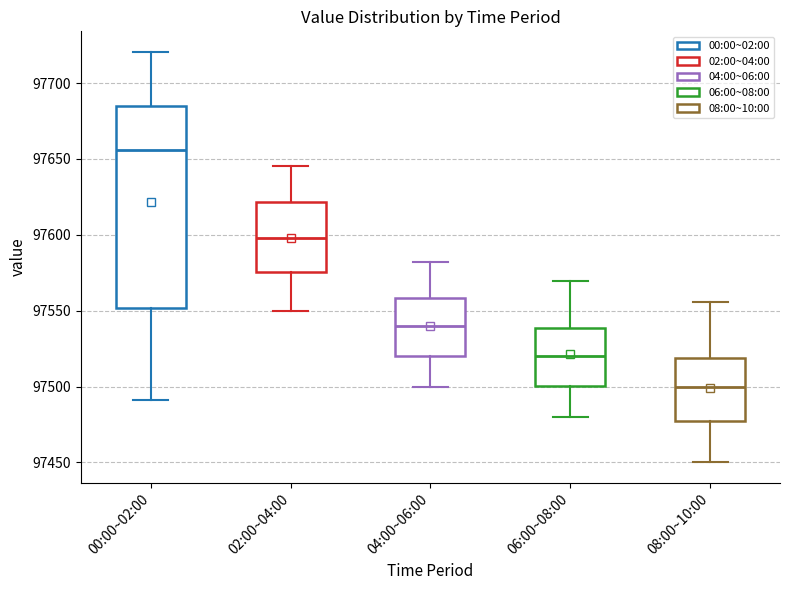

Which box's median line is the lowest?

08:00~10:00